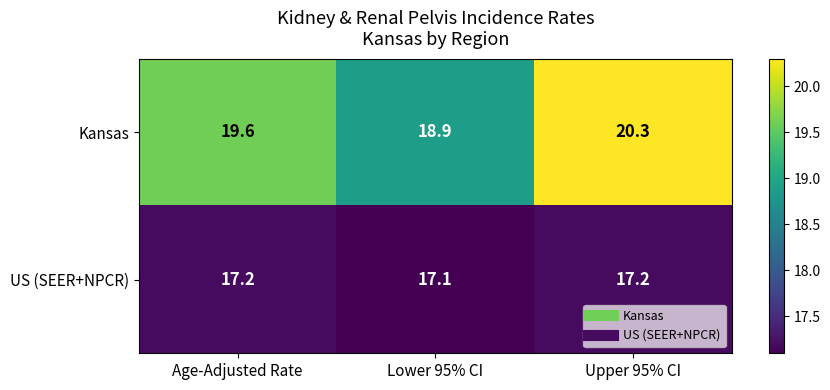

What value does the US (SEER+NPCR) series have at Lower 95% CI?

17.1